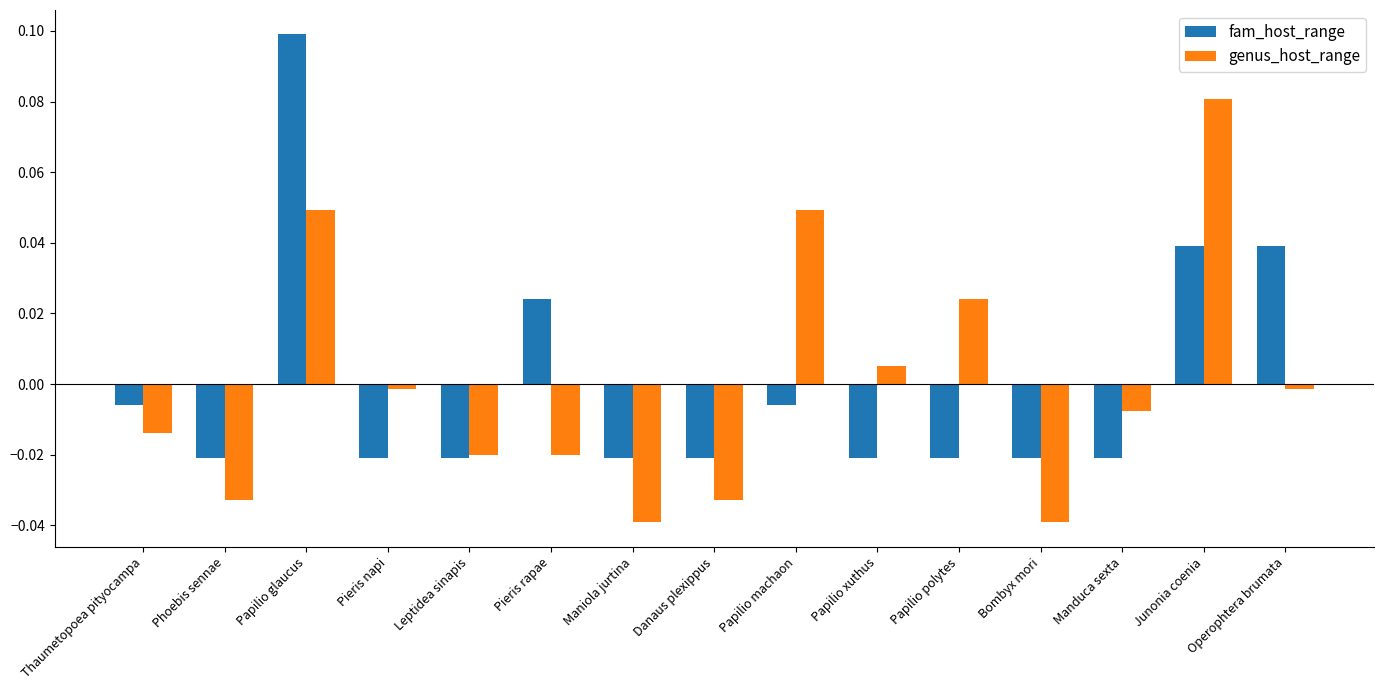

How many groups of bars are there?

15